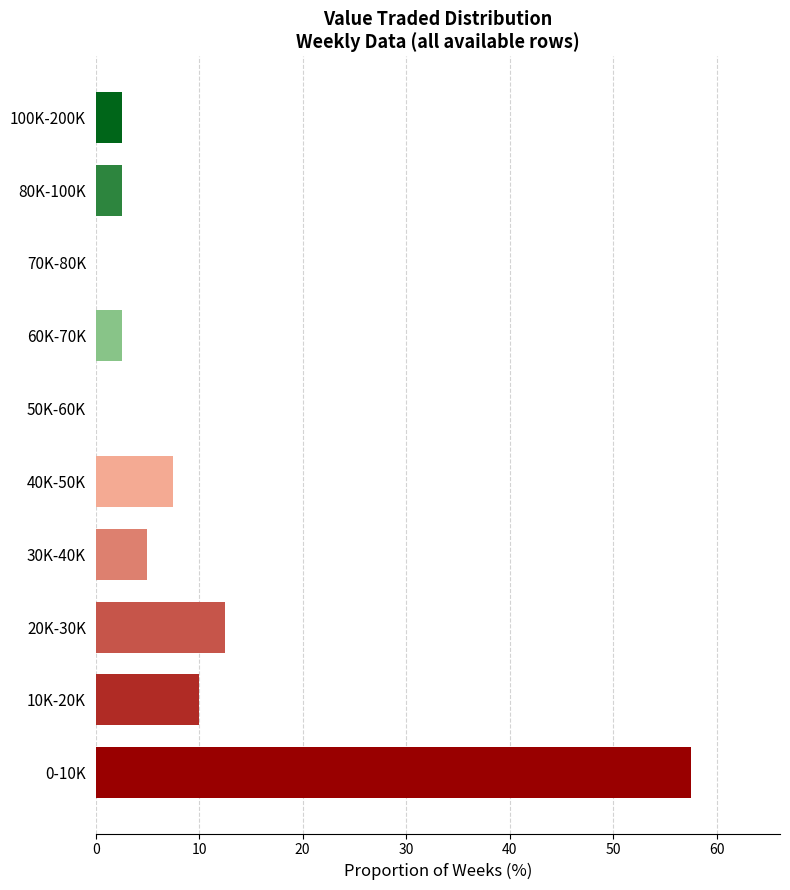

Reading bottom to top, what are all the values shown in this chart?

0-10K=57.5	10K-20K=10.0	20K-30K=12.5	30K-40K=5.0	40K-50K=7.5	50K-60K=0.0	60K-70K=2.5	70K-80K=0.0	80K-100K=2.5	100K-200K=2.5